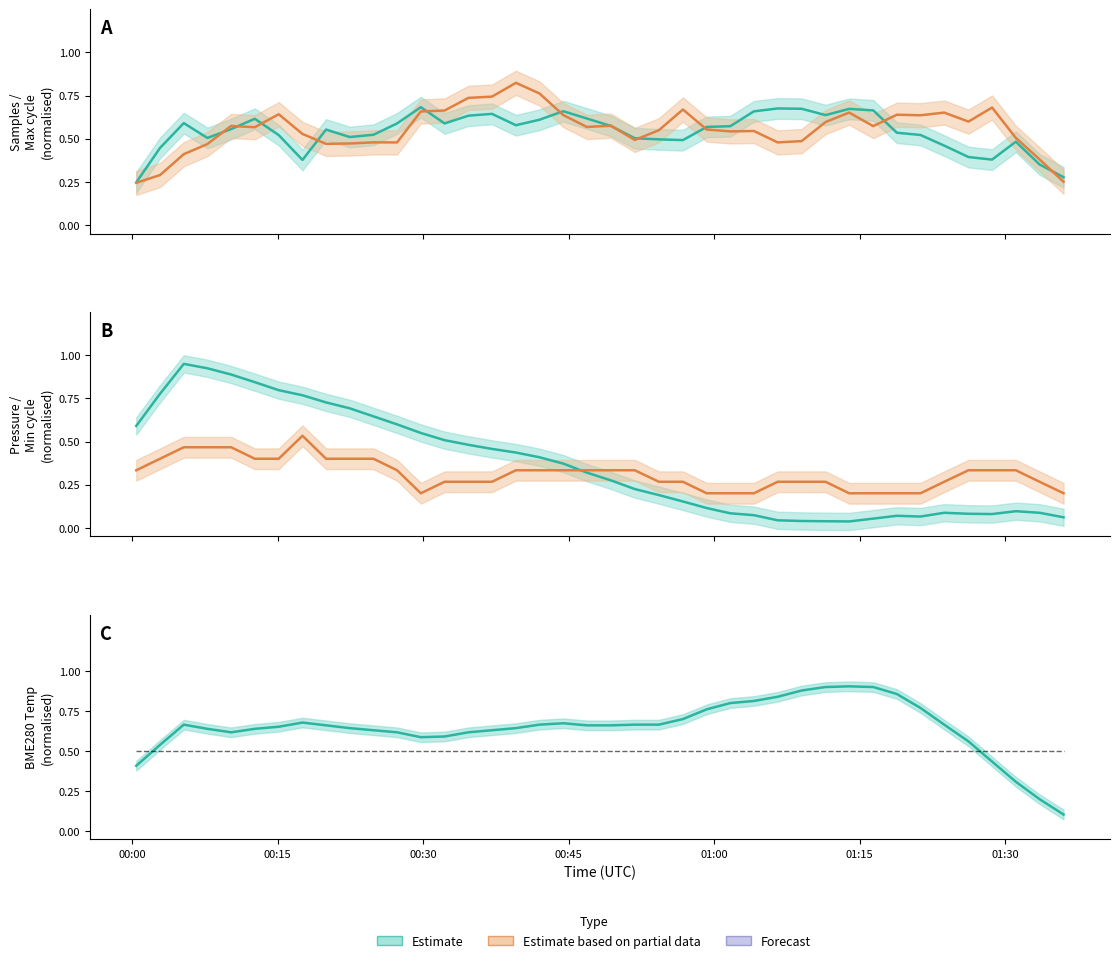

True or false: Max_cycle (mean) and BME280_pressure (mean) cross at least once.

True